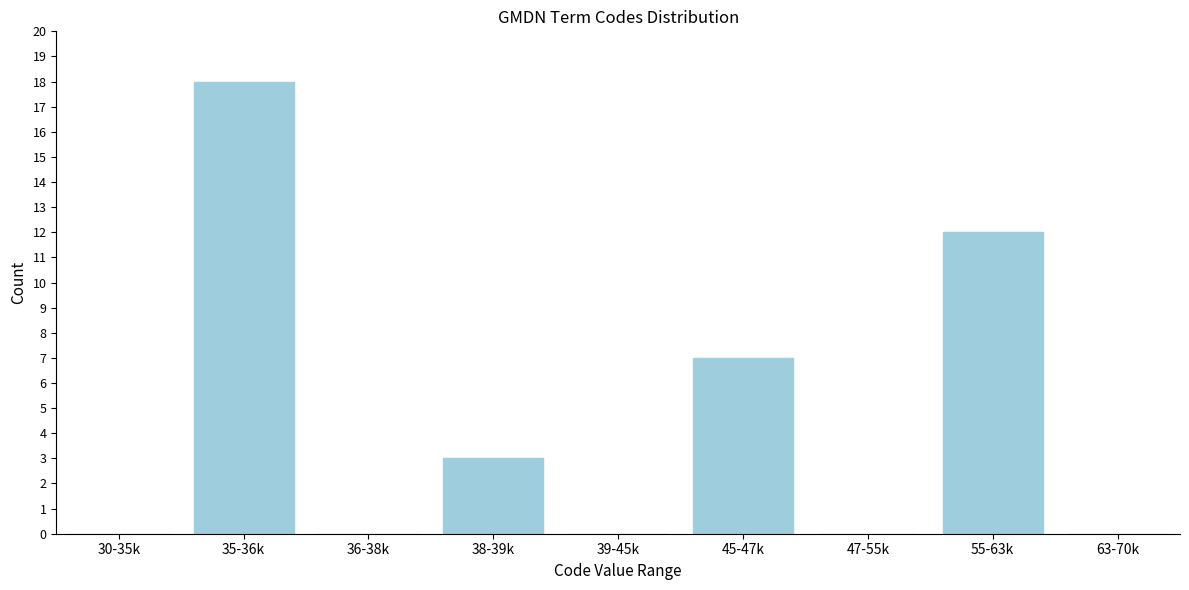

Reading right to left, transcribe all the data shown in this chart.

63-70k=0	55-63k=12	47-55k=0	45-47k=7	39-45k=0	38-39k=3	36-38k=0	35-36k=18	30-35k=0